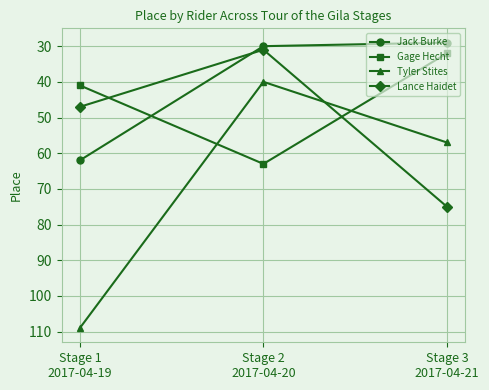

Reading left to right, extract all data points from this chart.

Jack Burke: Stage 1
2017-04-19=62	Stage 2
2017-04-20=30	Stage 3
2017-04-21=29
Gage Hecht: Stage 1
2017-04-19=41	Stage 2
2017-04-20=63	Stage 3
2017-04-21=32
Tyler Stites: Stage 1
2017-04-19=109	Stage 2
2017-04-20=40	Stage 3
2017-04-21=57
Lance Haidet: Stage 1
2017-04-19=47	Stage 2
2017-04-20=31	Stage 3
2017-04-21=75